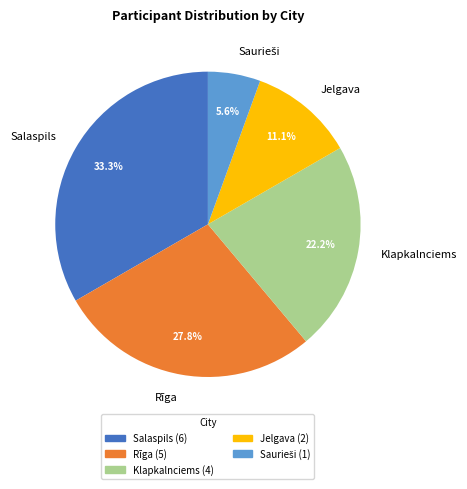

Approximately how many times larger is the value at Salaspils compared to Klapkalnciems?

1.5